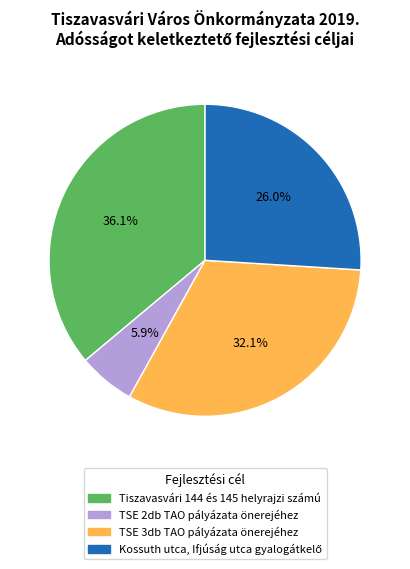

How many segments does this pie chart have?

4